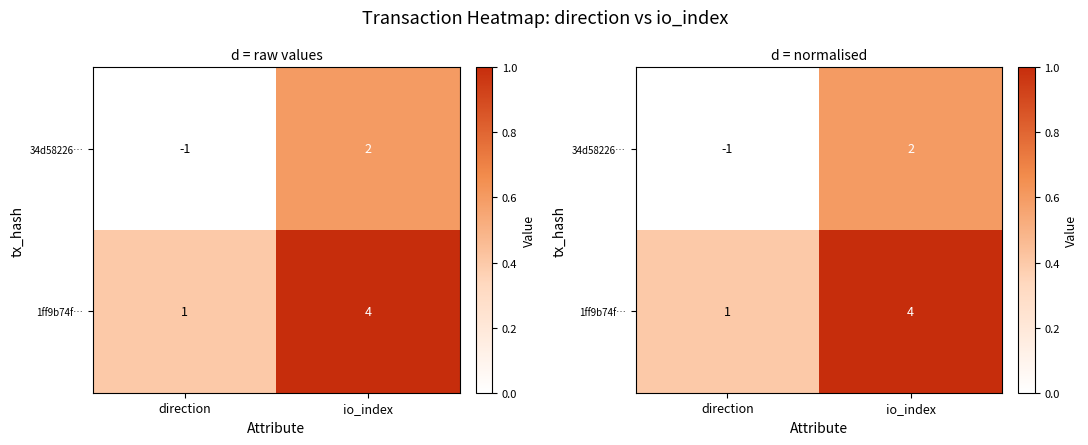

Which series has the largest total across all categories?

1ff9b74f…